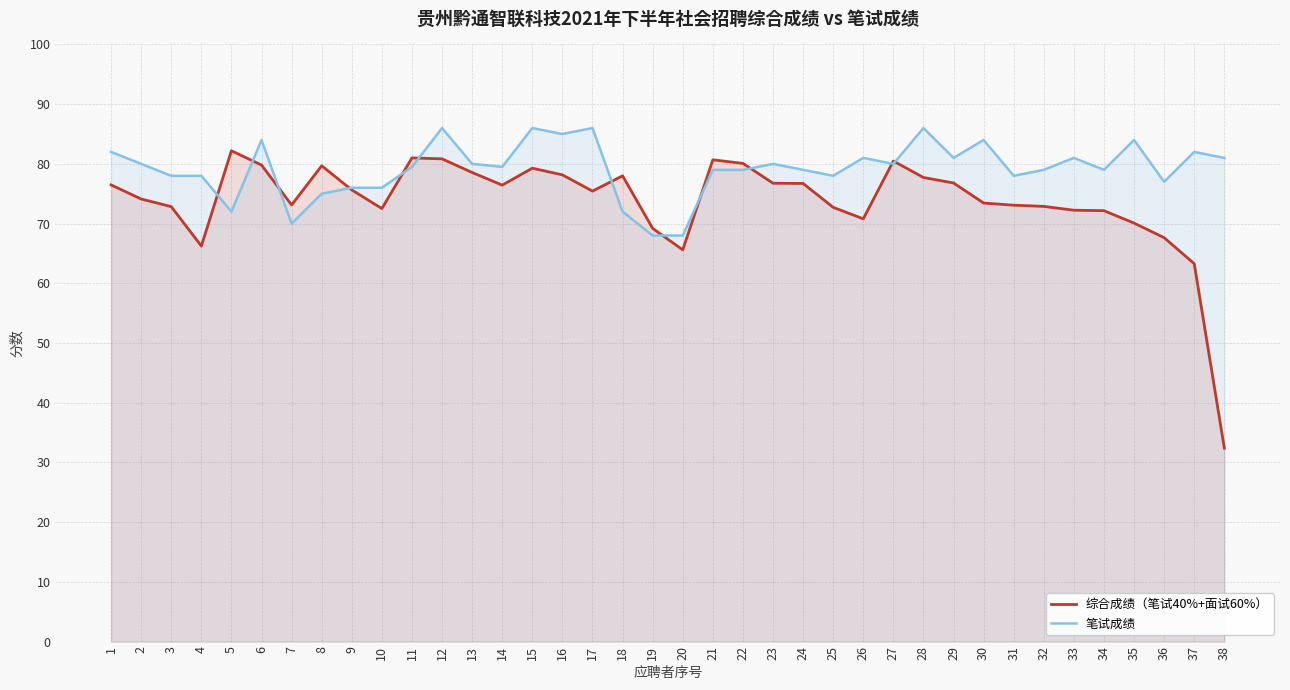

What is the average value of the 笔试成绩 series?

79.2